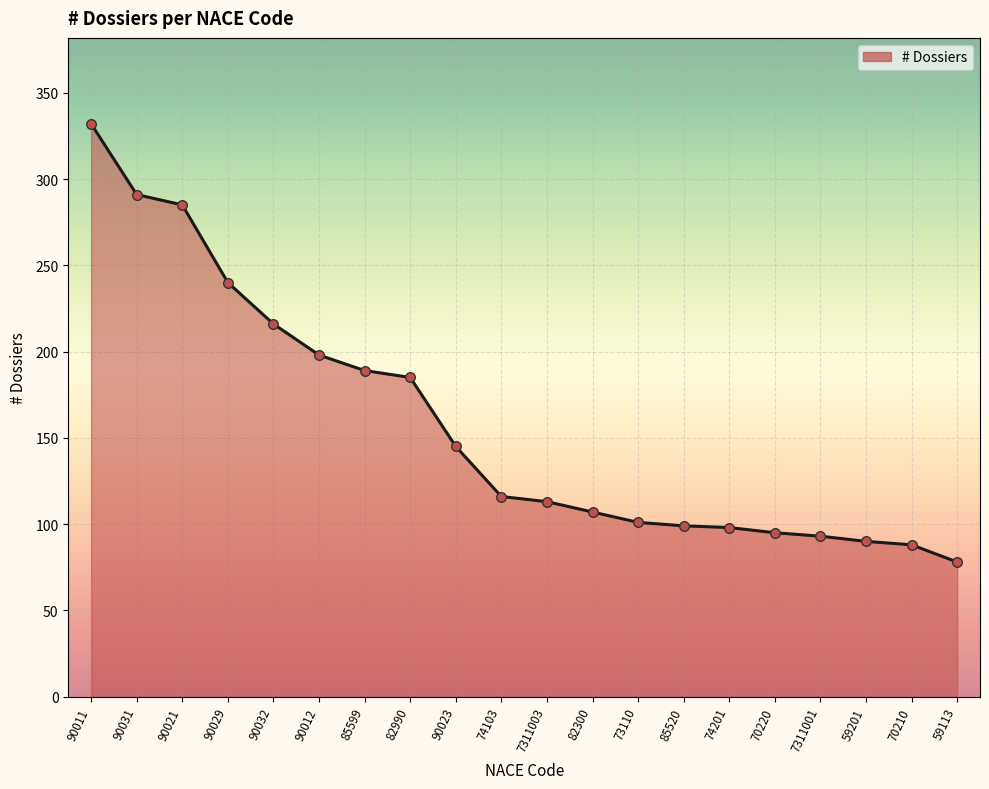

What is the change in value from 90029 to 70210?

-152